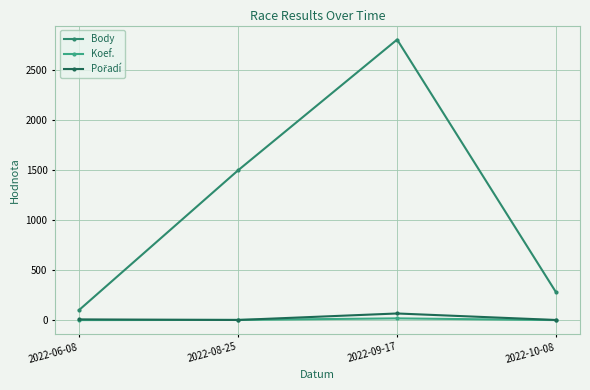

How many data points in Body are less than 1497?

2